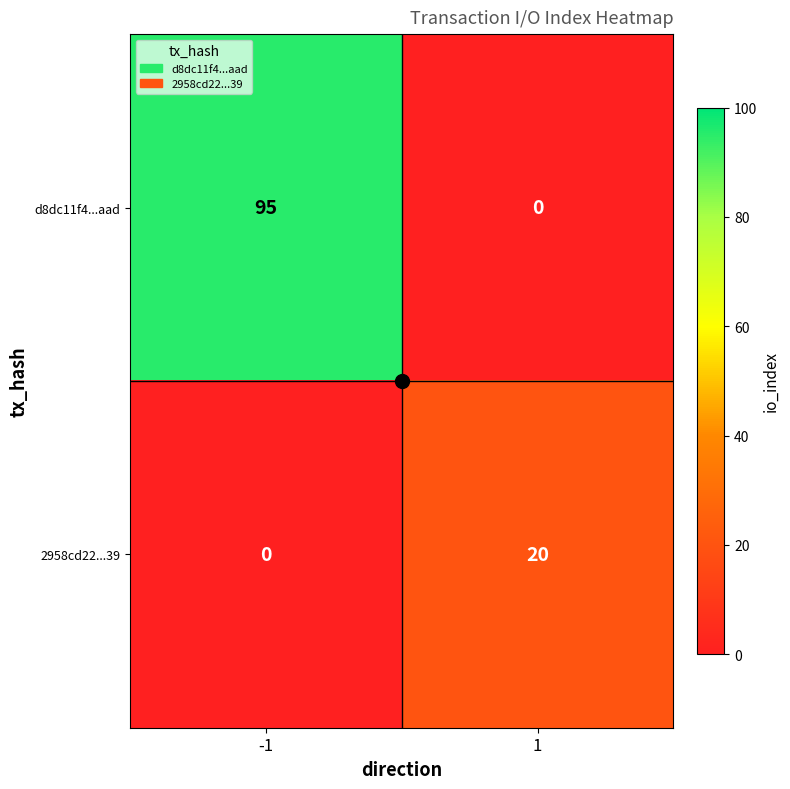

The value of d8dc11f4...aad at -1 is 95. True or false?

True